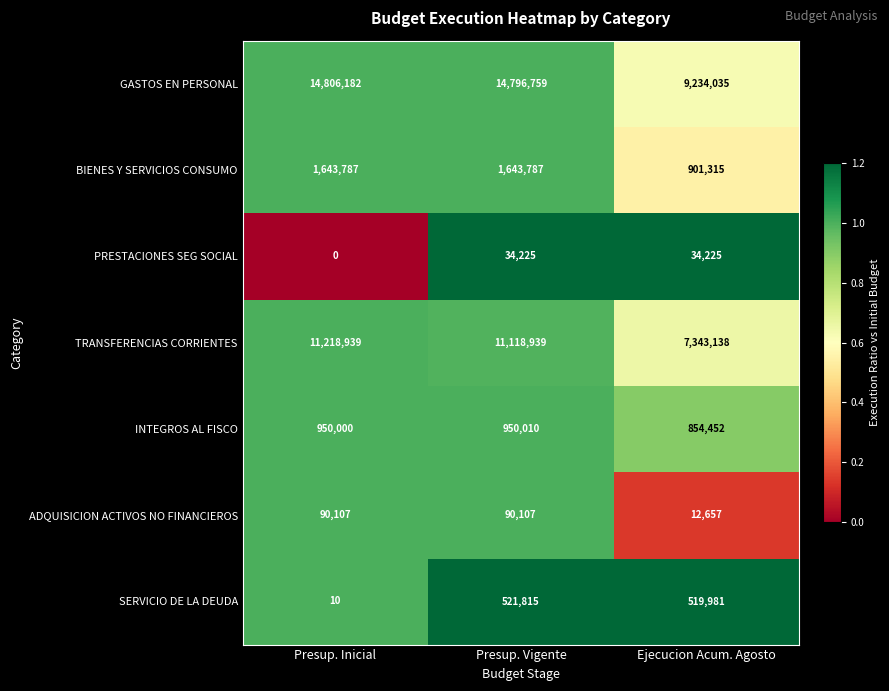

At which category is the sum across all series the highest?

Presup. Vigente